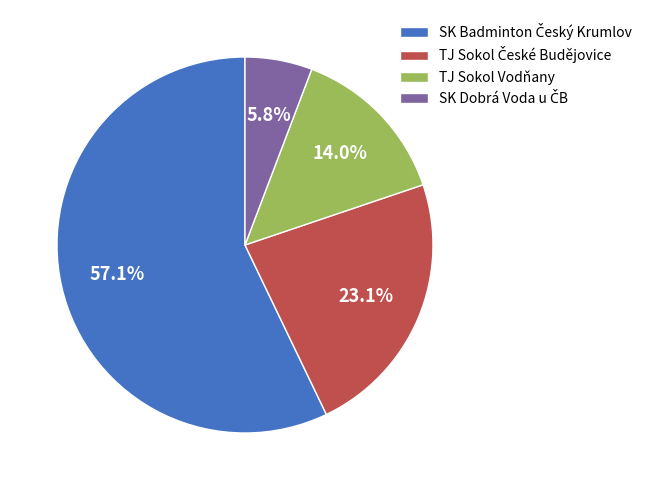

Does TJ Sokol Vodňany account for over 50% of the chart?

No